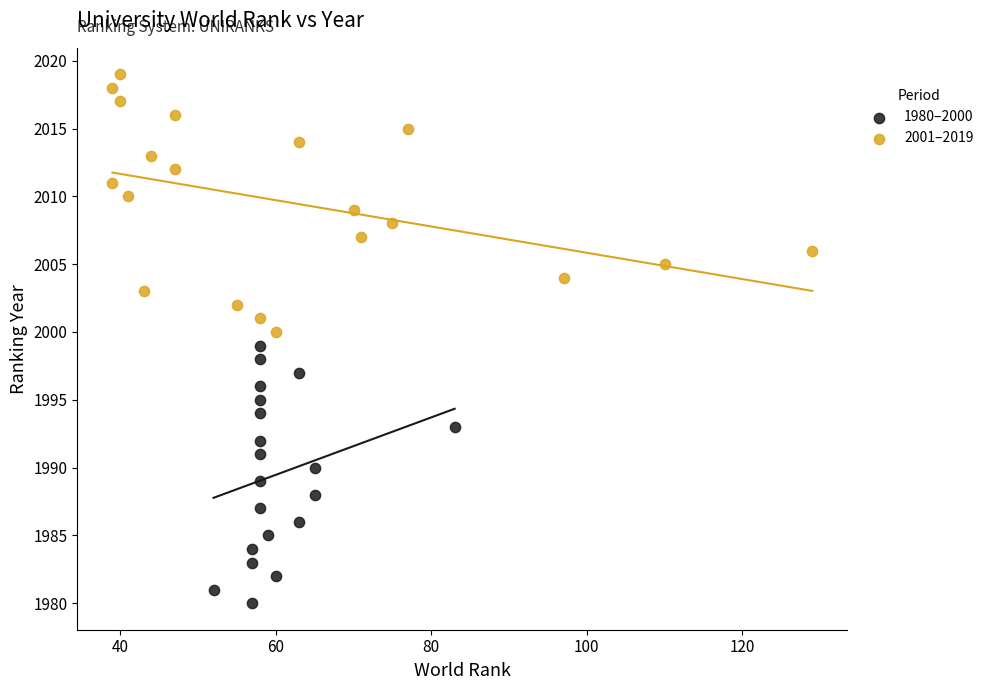

Which series contains the highest Y value?

2001–2019